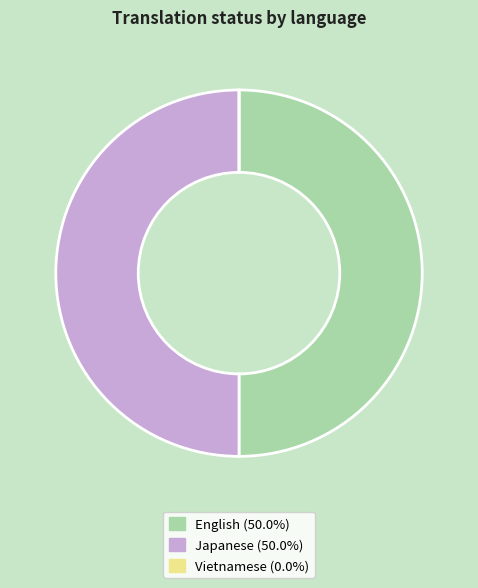

Approximately how many times larger is the value at English compared to Japanese?

1.0